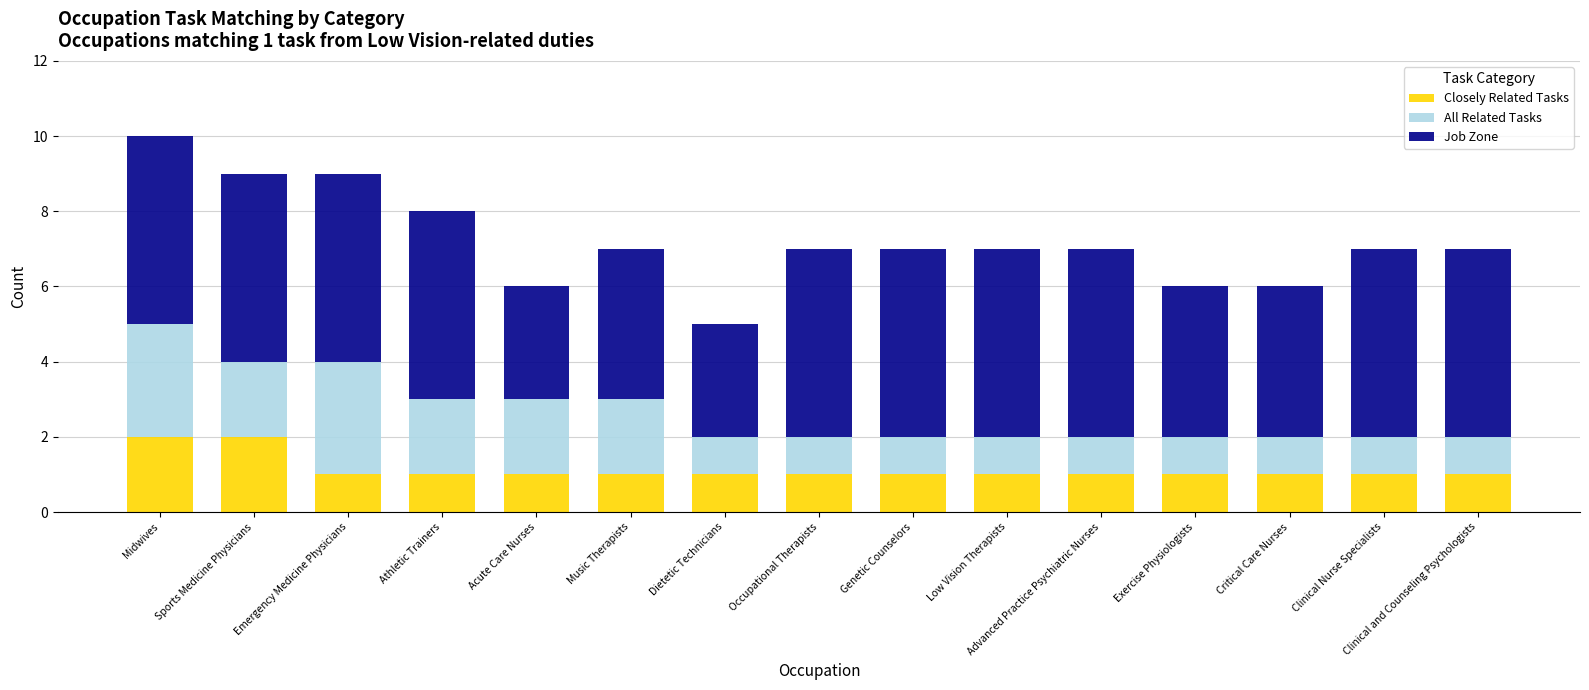

What is the total value across all series at Dietetic Technicians?

5